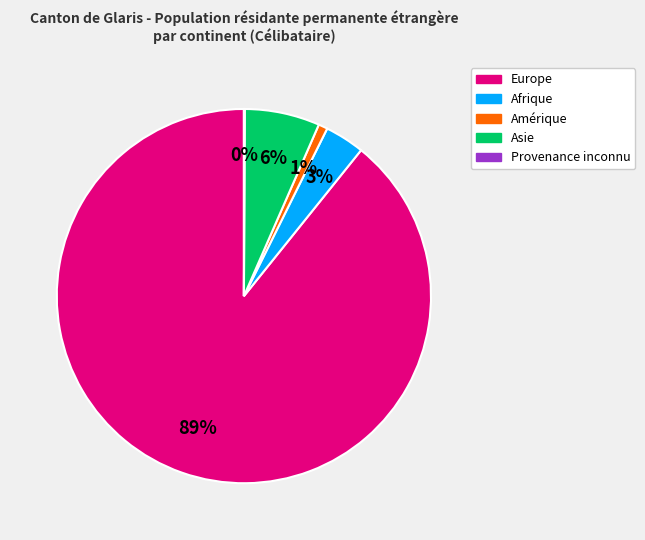

What is the largest slice in the pie chart?

Europe